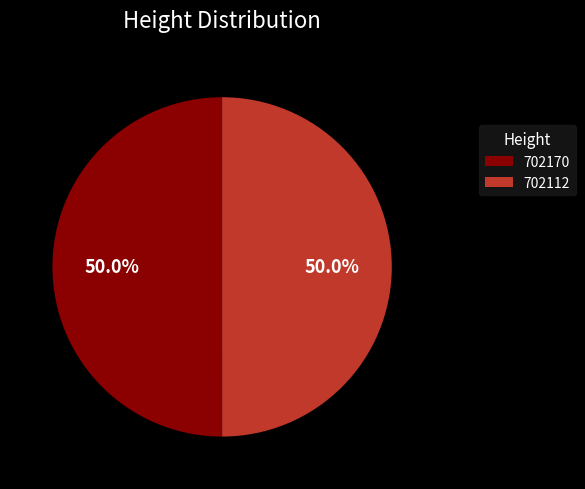

How many slices are in this pie chart?

2